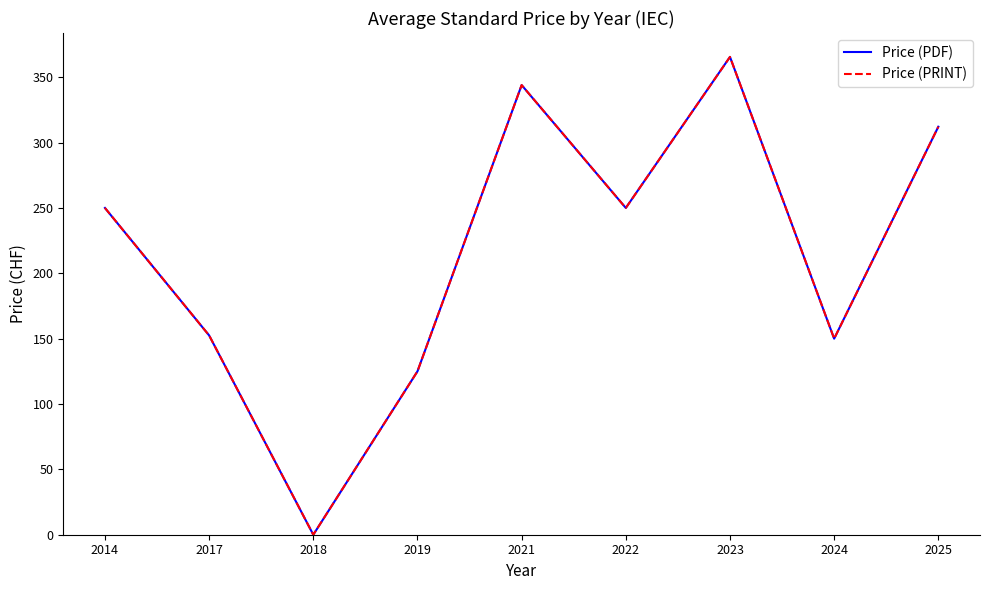

Does the chart have visible grid lines?

No